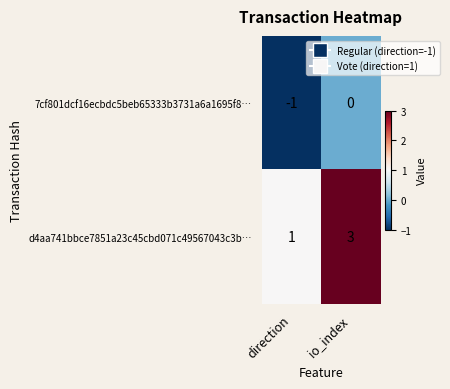

What is the maximum value shown in the chart?

3